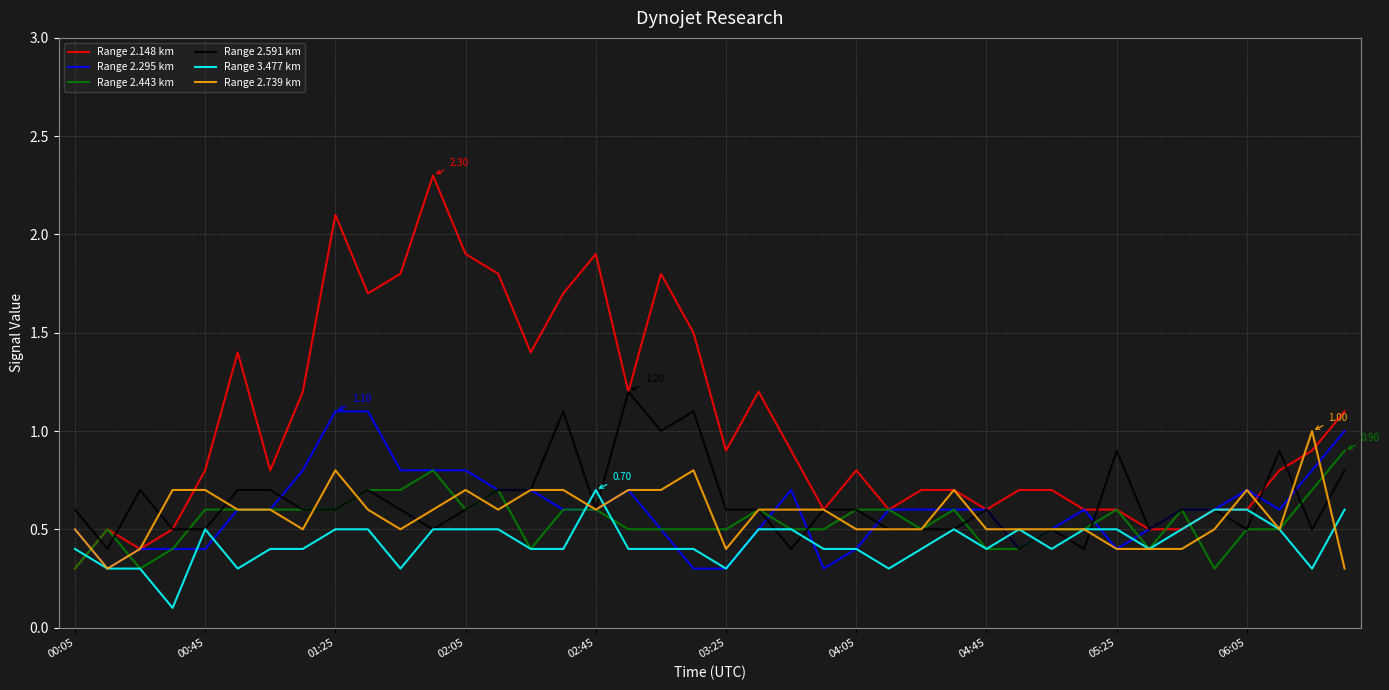

Which series has the largest total across all categories?

Range 2.148 km